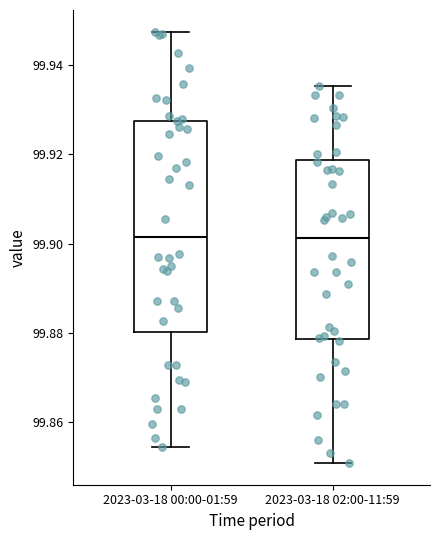

Reading left to right, read every box against the y-axis: the position of its median line, the range the box covers, and the ends of its whiskers. The values are not printed on the chart, so give them approximately, as read against the axis.

2023-03-18 00:00-01:59: median 99.902, box 99.880 to 99.928, whiskers 99.854 to 99.948
2023-03-18 02:00-11:59: median 99.902, box 99.878 to 99.918, whiskers 99.850 to 99.936